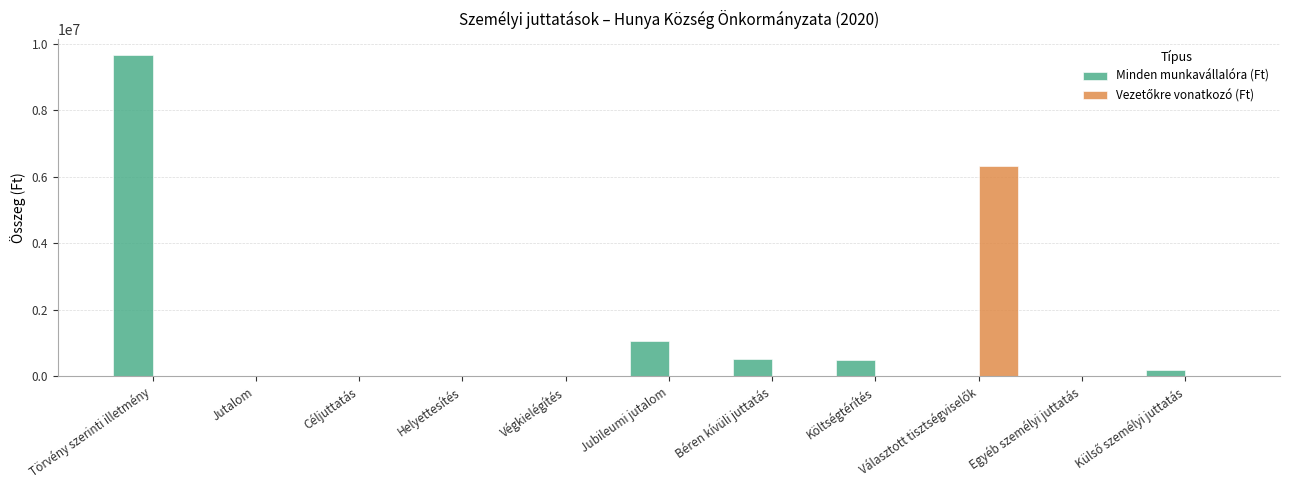

Where is Minden munkavállalóra (Ft) nearest to the value 4831500?

Jubileumi jutalom